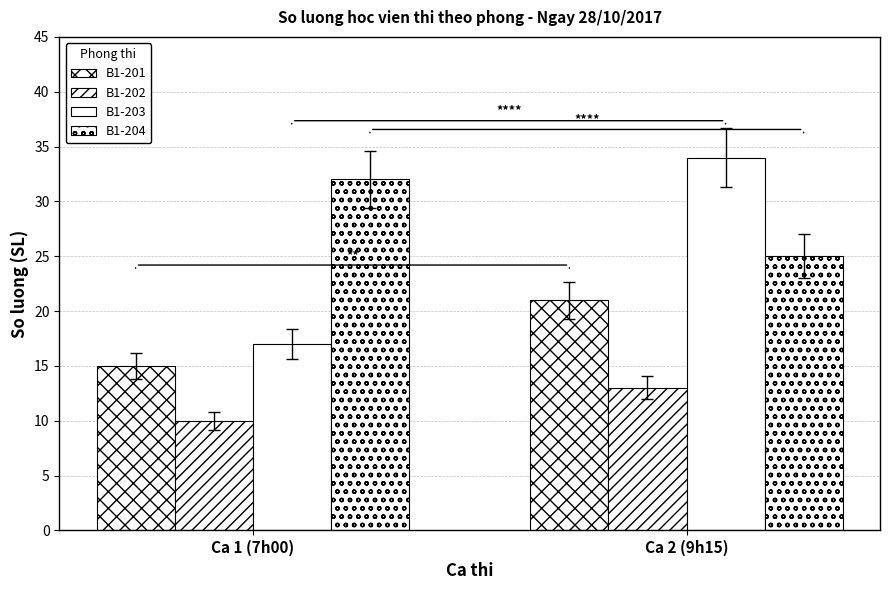

What is the value of the B1-204 bar at the 2nd from the left?

25